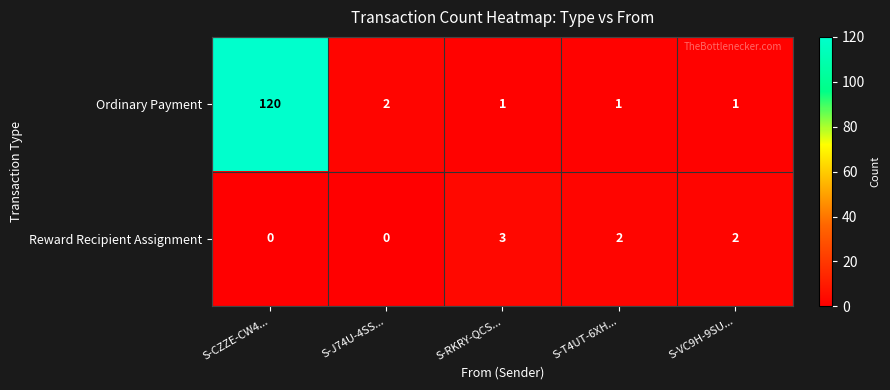

What is the maximum value shown in the chart?

120